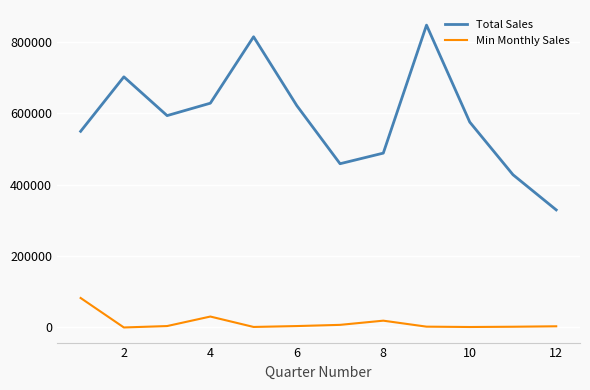

In Min Monthly Sales, how many points are lower than both neighbors (excluding endpoints)?

3